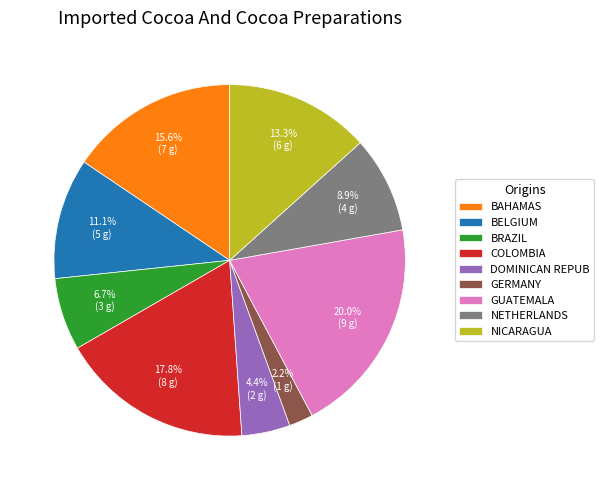

Does NETHERLANDS account for over 50% of the chart?

No